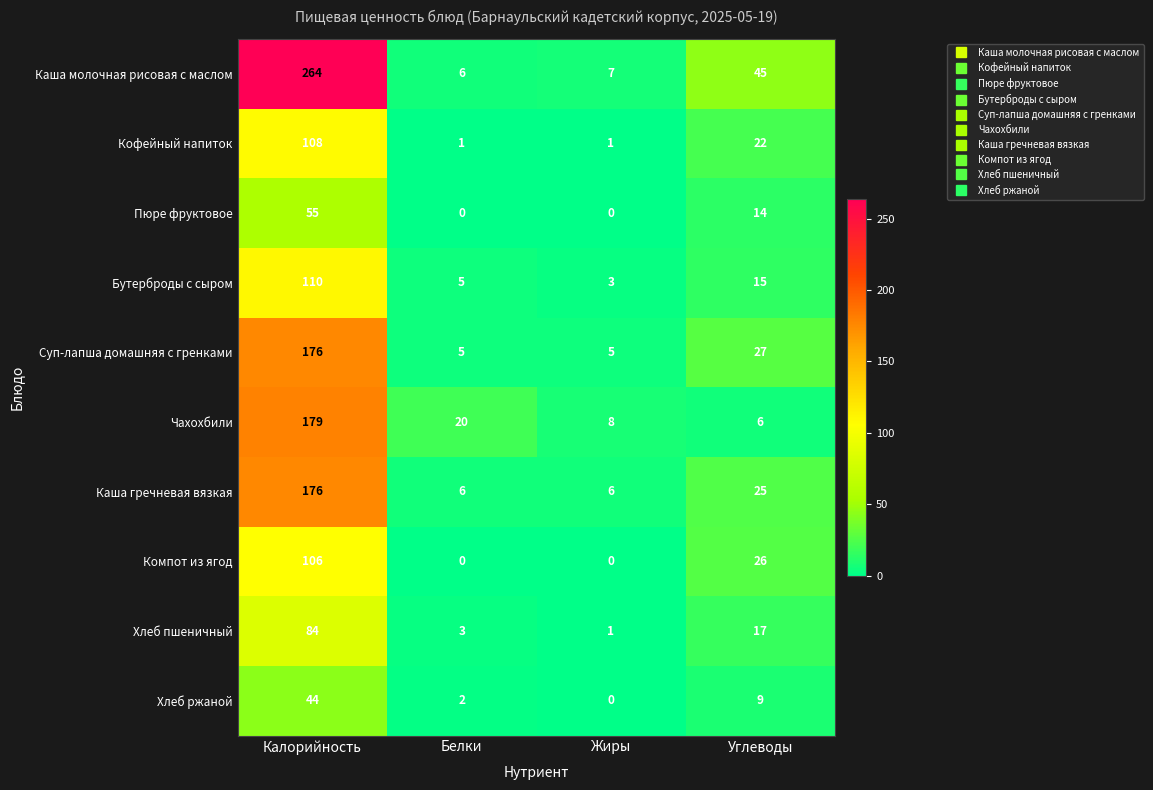

What is the highest value of the Суп-лапша домашняя с гренками series?

176